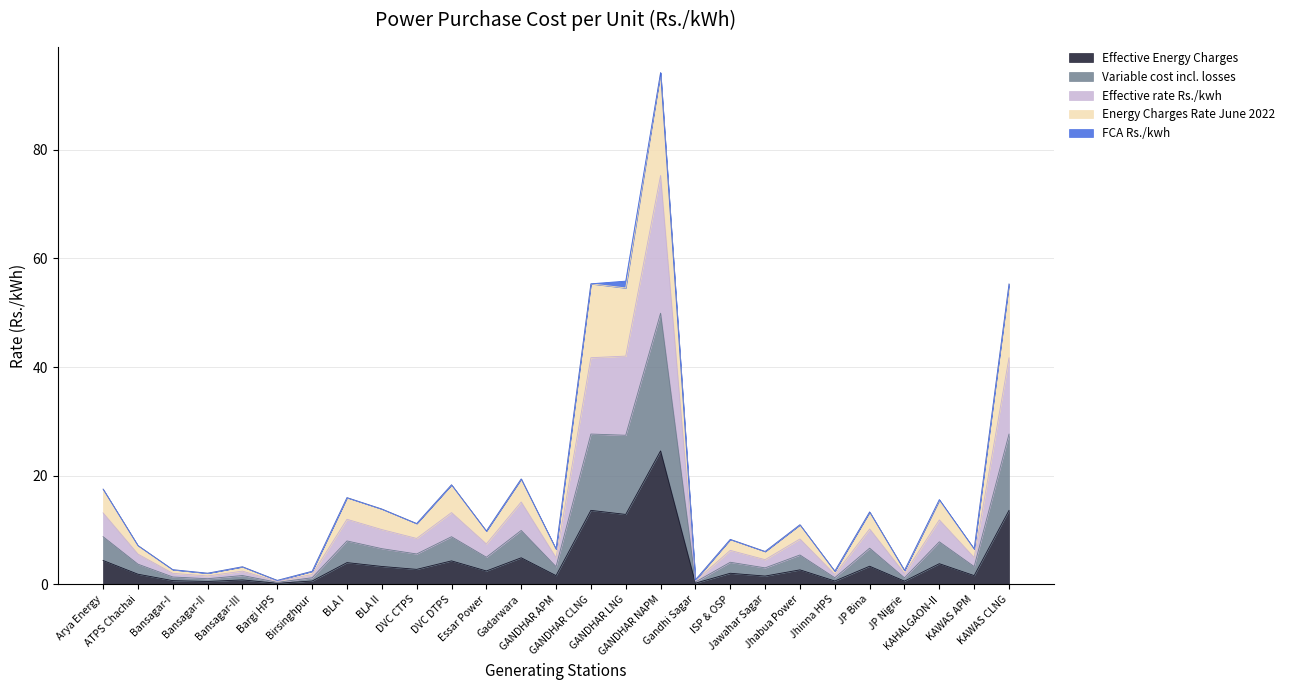

True or false: Effective rate Rs./kwh and Variable cost incl. losses cross at least once.

False